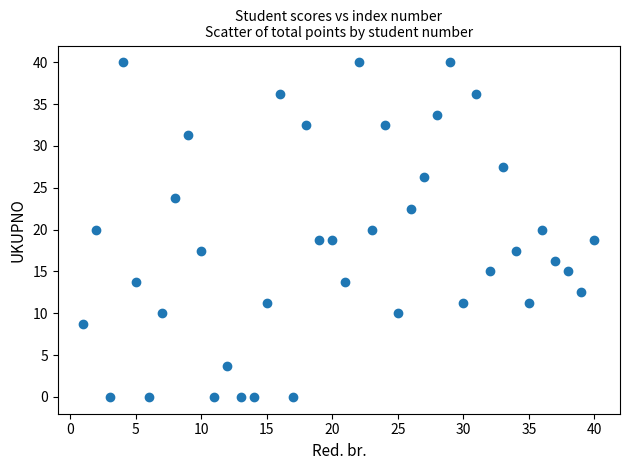

What is the range of Y values (max minus min)?

40.0